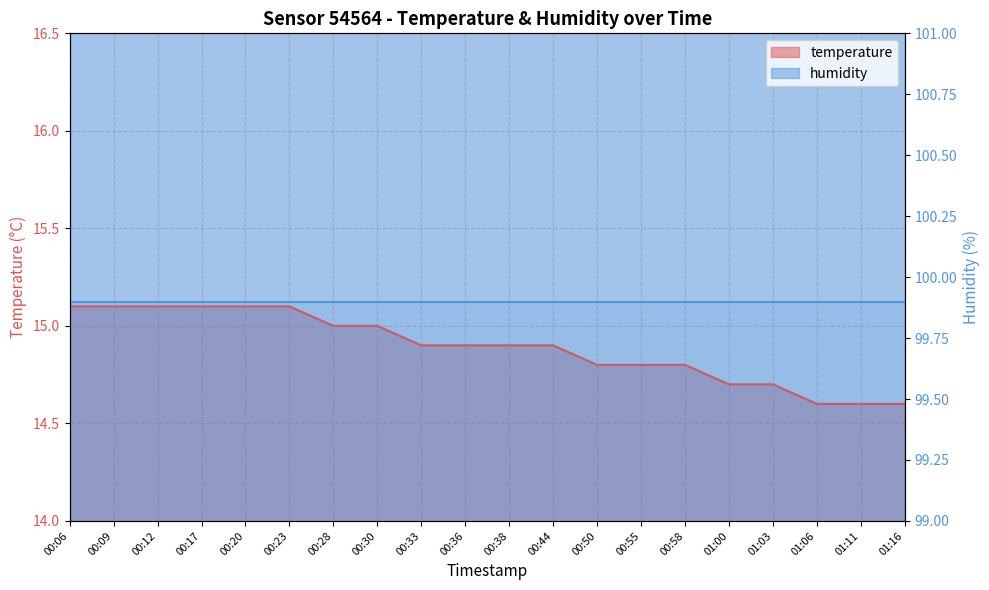

What is the ratio of the value at 00:38 to the value at 00:06?

1.0